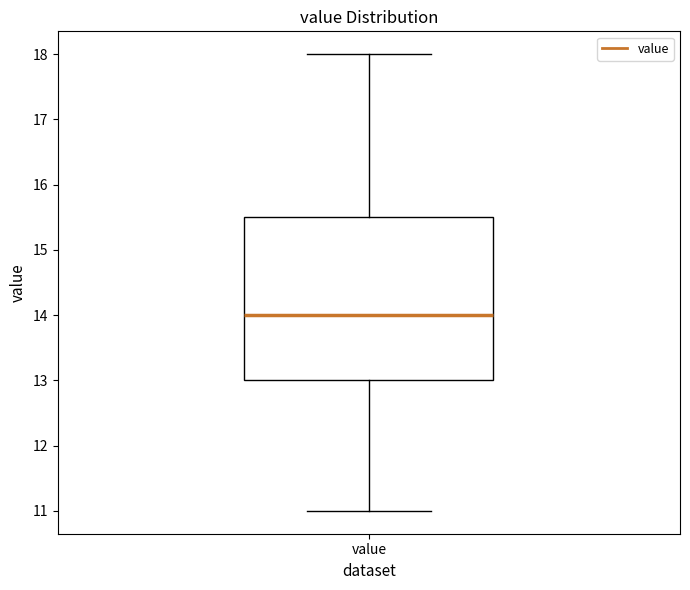

Read this box plot against the y-axis: the position of the median line, the range covered by the box, and the ends of both whiskers. The values are not printed on the chart, so give them approximately, as read against the axis.

median 14.0, box 13.0 to 15.5, whiskers 11.0 to 18.0